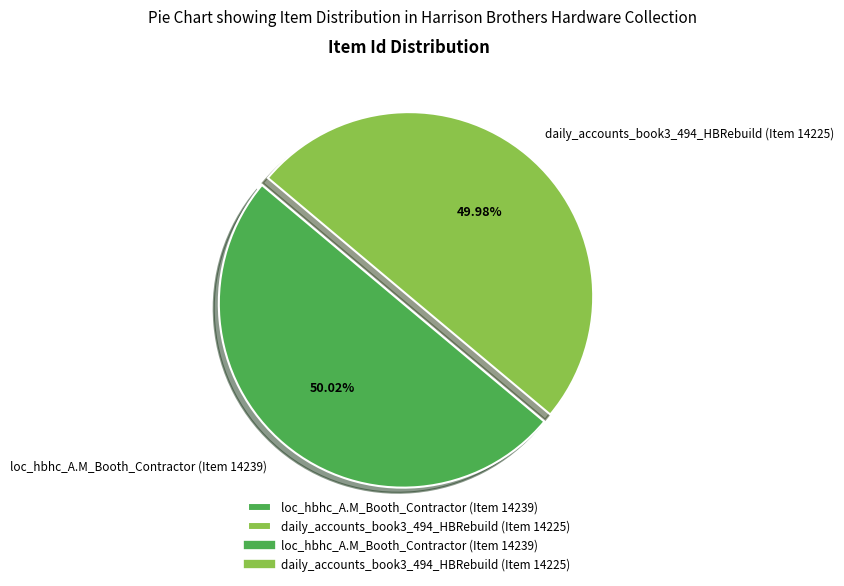

To the nearest percent, what is the combined percentage of daily_accounts_book3_494_HBRebuild (Item 14225) and loc_hbhc_A.M_Booth_Contractor (Item 14239)?

100%